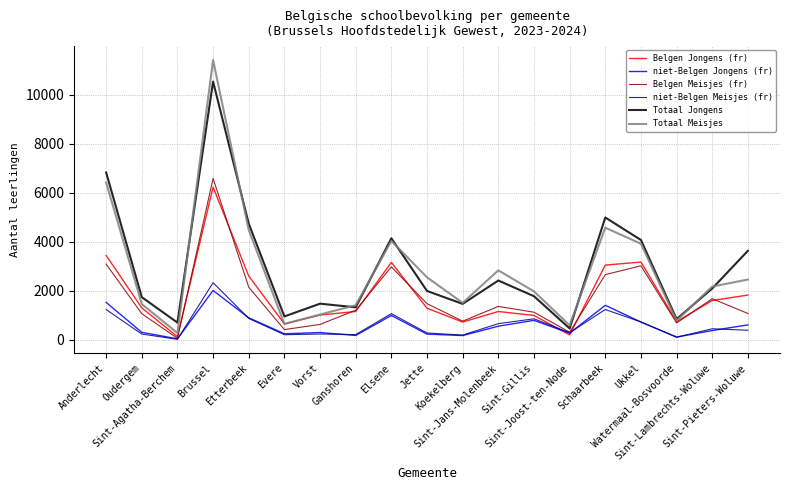

What is the maximum value shown in the chart?

11421